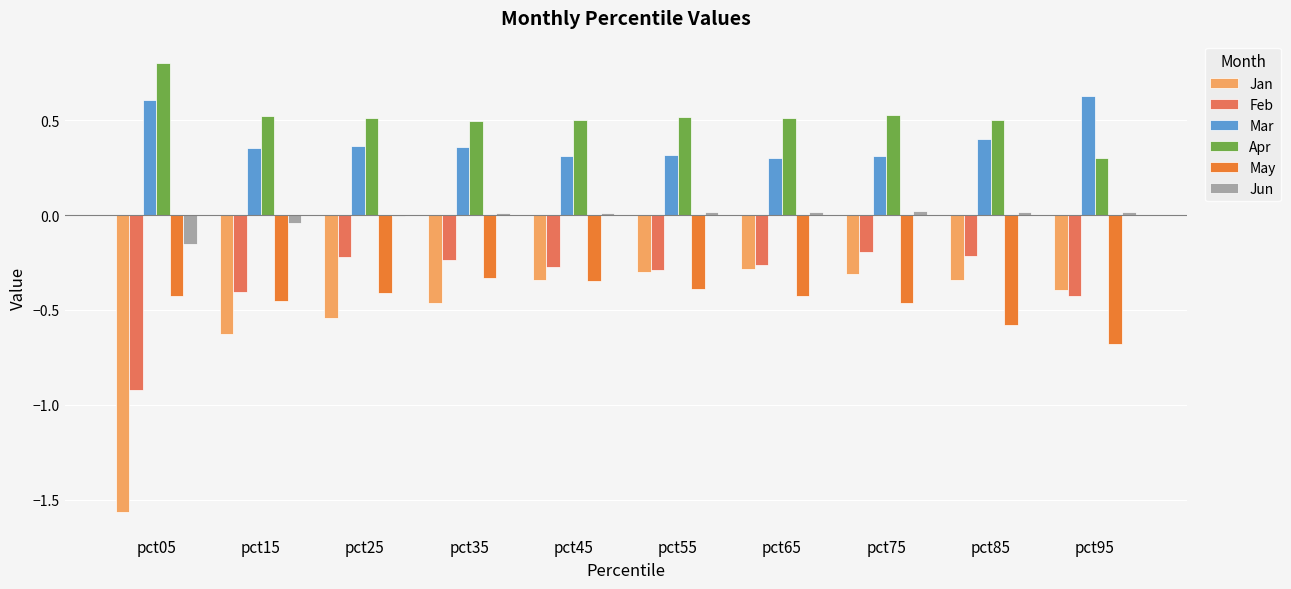

Is it true that Mar equals 0.4 at pct35?

True